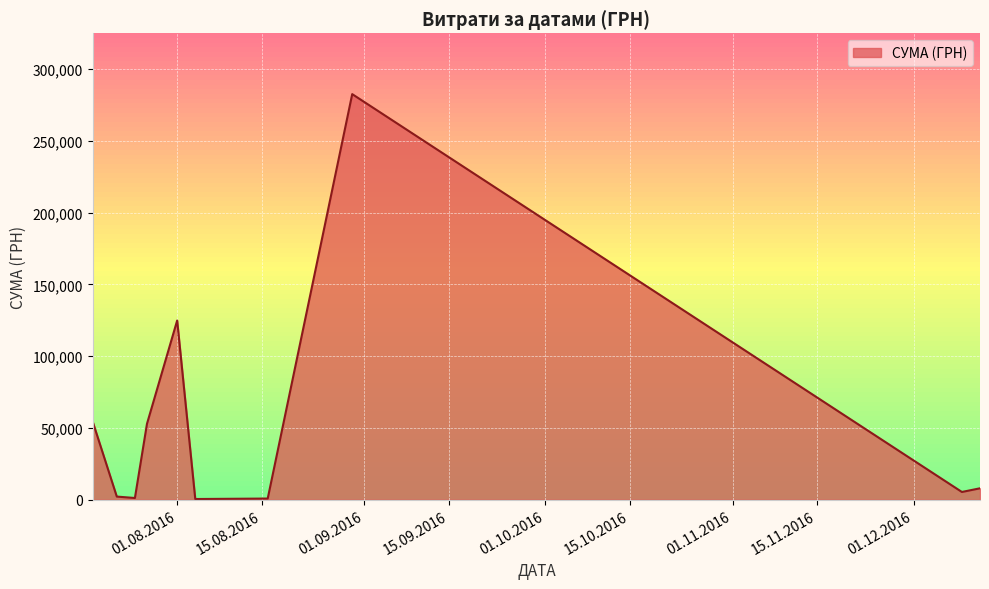

What is the difference between the maximum and minimum values?

282004.7